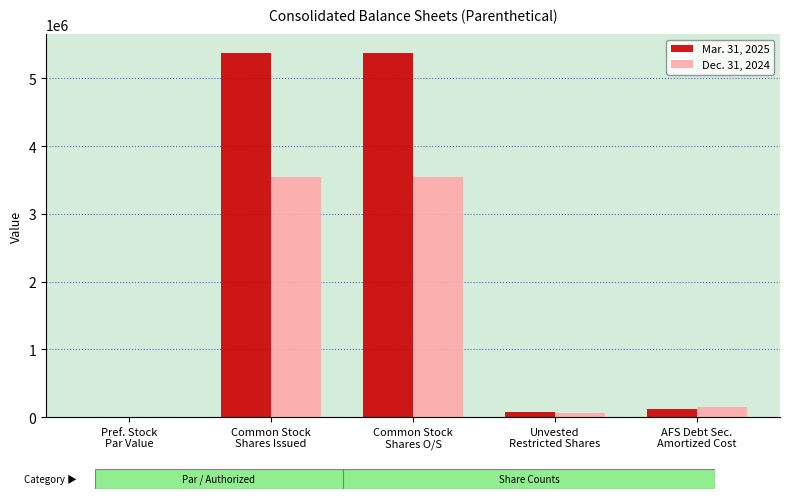

Which series has the largest total across all categories?

Mar. 31, 2025